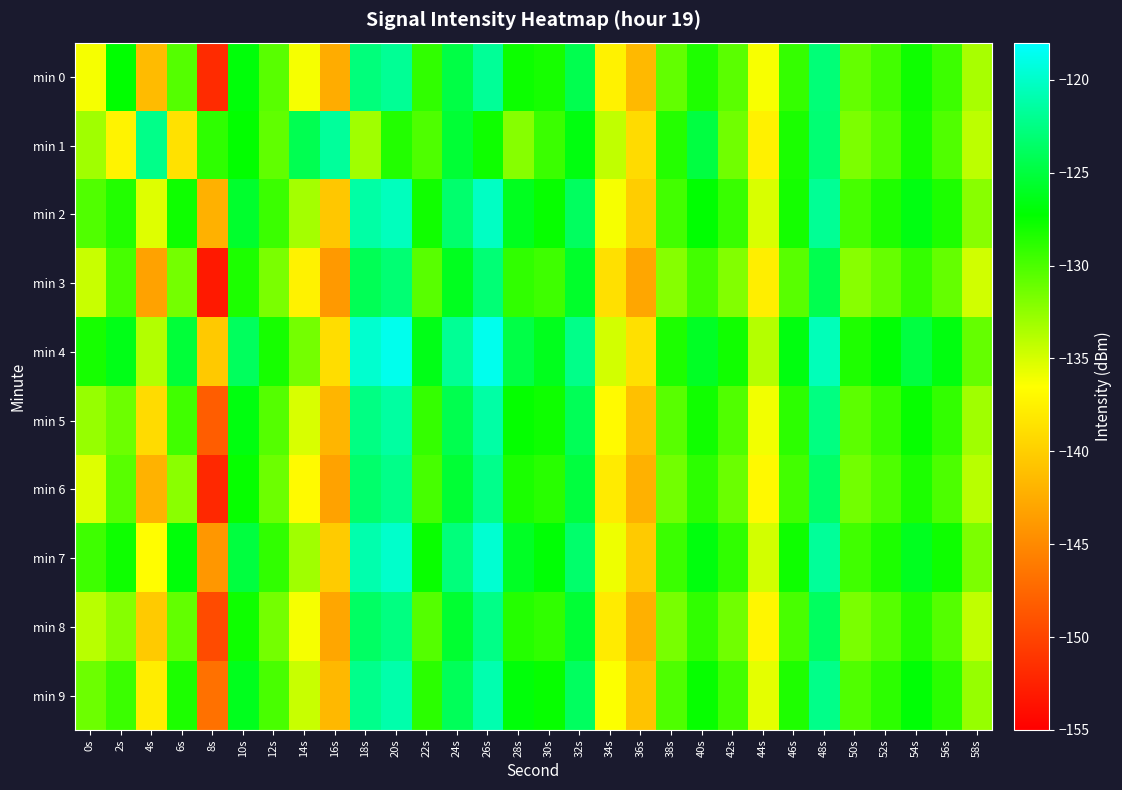

Which series has the largest total across all categories?

min 4